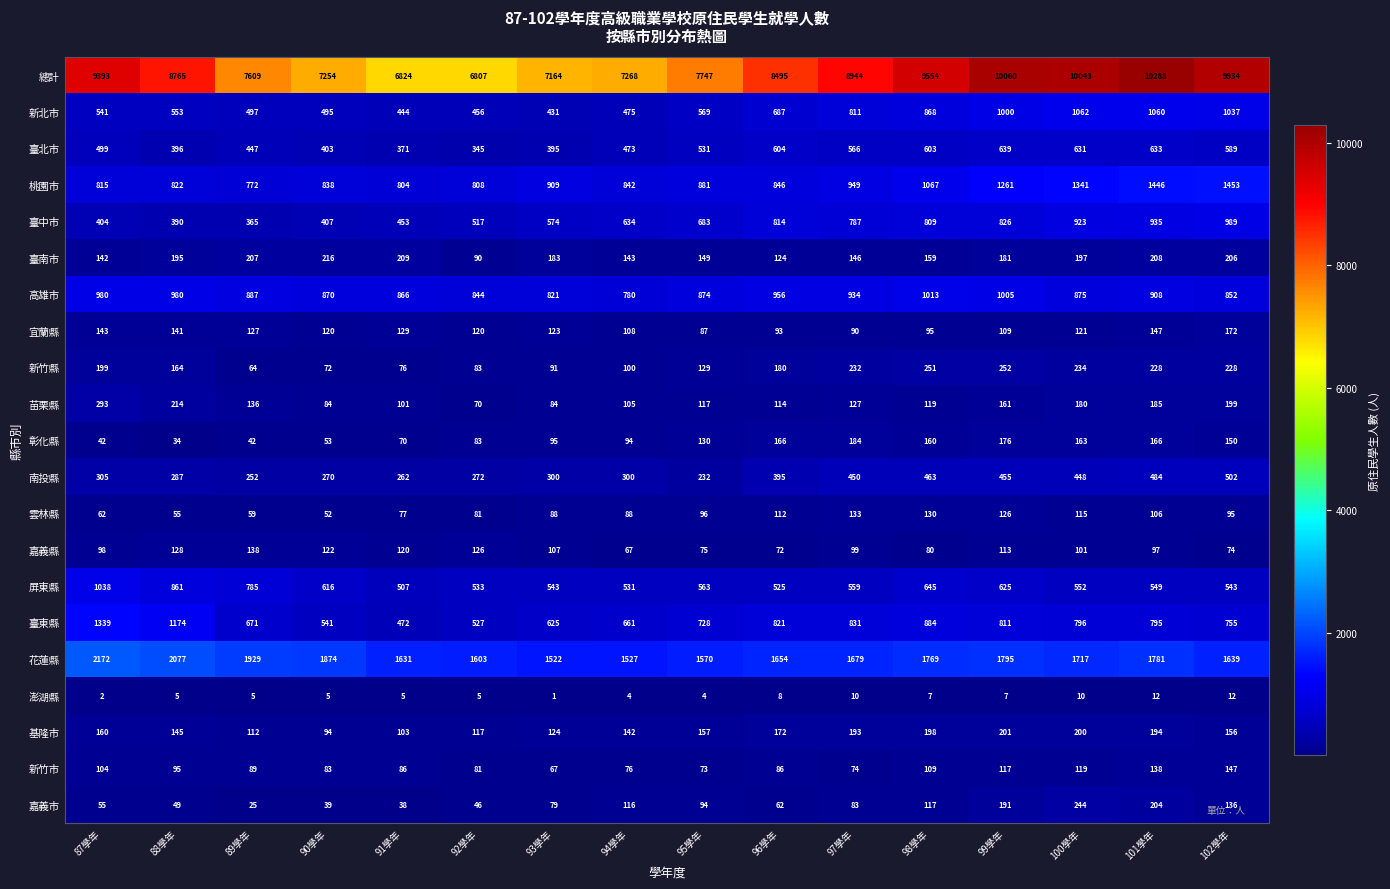

The value of 澎湖縣 at 101學年 is 12. True or false?

True